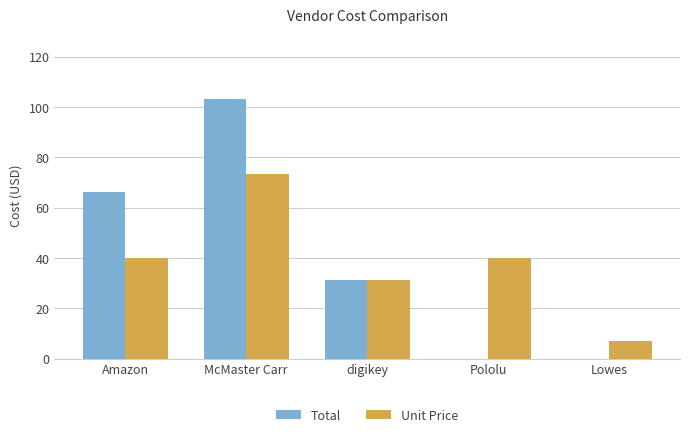

What is the sum of all Total values?

200.3